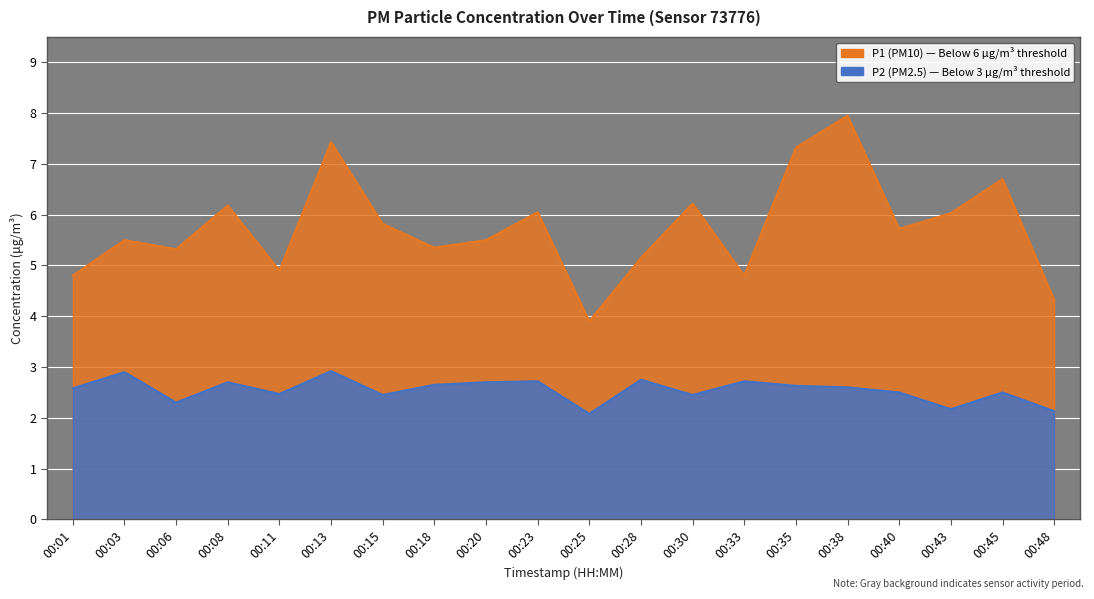

Reading right to left, extract all data points from this chart.

P1: 00:48=4.3	00:45=6.7	00:43=6.0	00:40=5.7	00:38=8.0	00:35=7.3	00:33=4.8	00:30=6.2	00:28=5.2	00:25=3.9	00:23=6.0	00:20=5.5	00:18=5.3	00:15=5.8	00:13=7.4	00:11=4.9	00:08=6.2	00:06=5.3	00:03=5.5	00:01=4.8
P2: 00:48=2.1	00:45=2.5	00:43=2.2	00:40=2.5	00:38=2.6	00:35=2.6	00:33=2.7	00:30=2.5	00:28=2.8	00:25=2.1	00:23=2.7	00:20=2.7	00:18=2.6	00:15=2.5	00:13=2.9	00:11=2.5	00:08=2.7	00:06=2.3	00:03=2.9	00:01=2.6